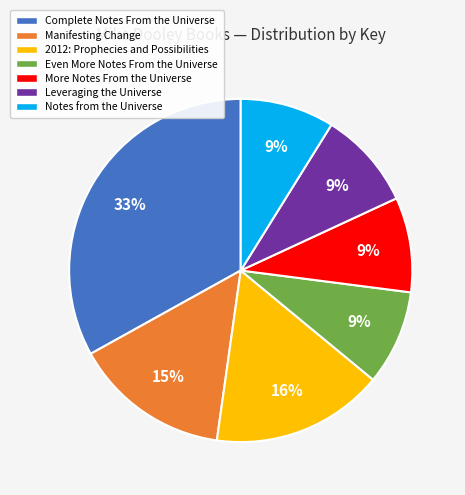

To the nearest percent, what is the difference between the Complete Notes From the Universe and Notes from the Universe slice percentages?

24%